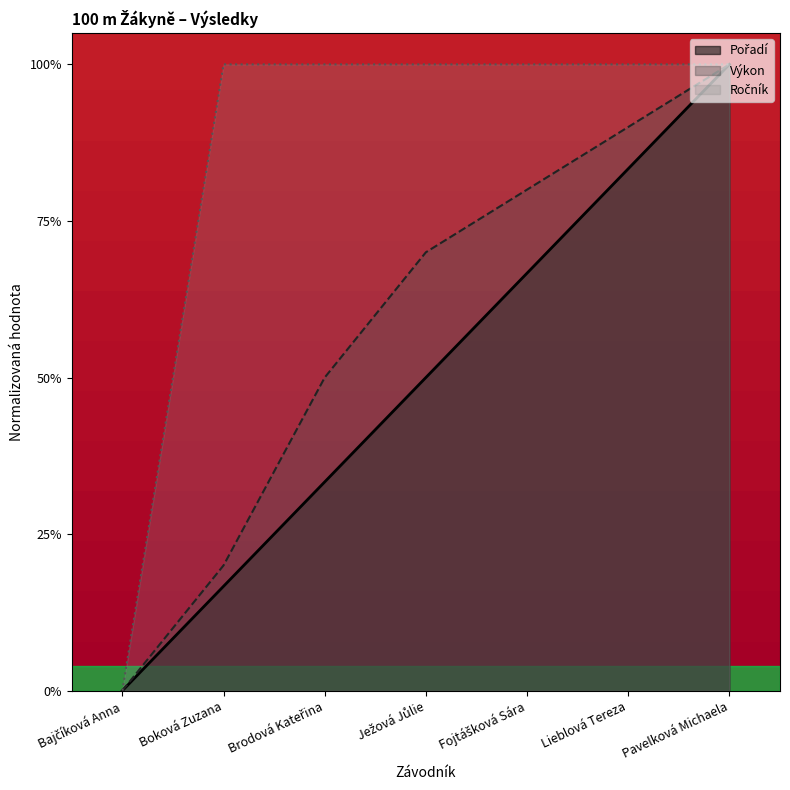

Is it true that Ročník equals 1.5 at Pavelková Michaela?

False